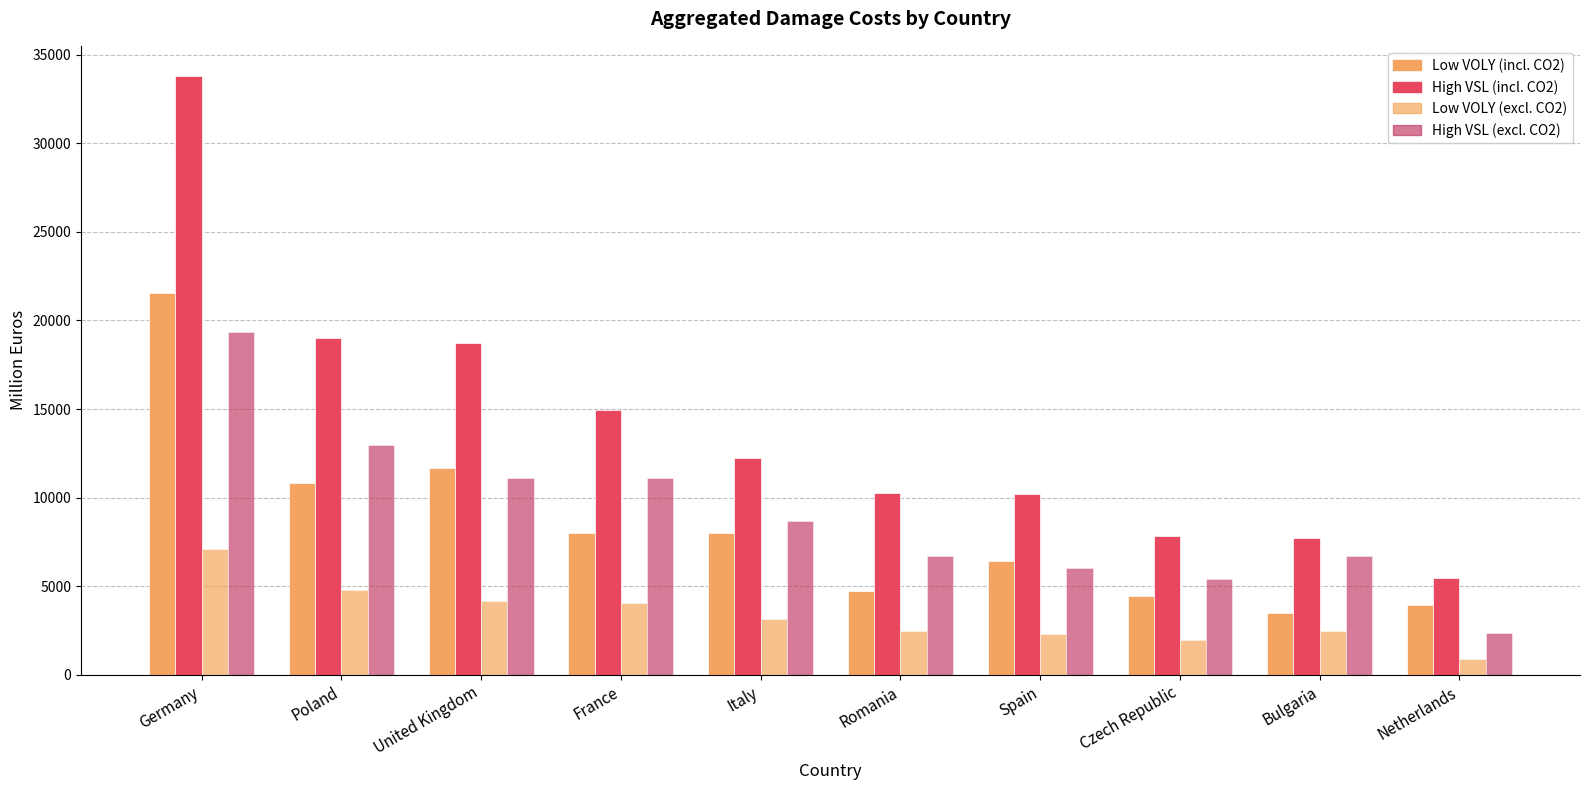

How many distinct data groups are displayed?

4